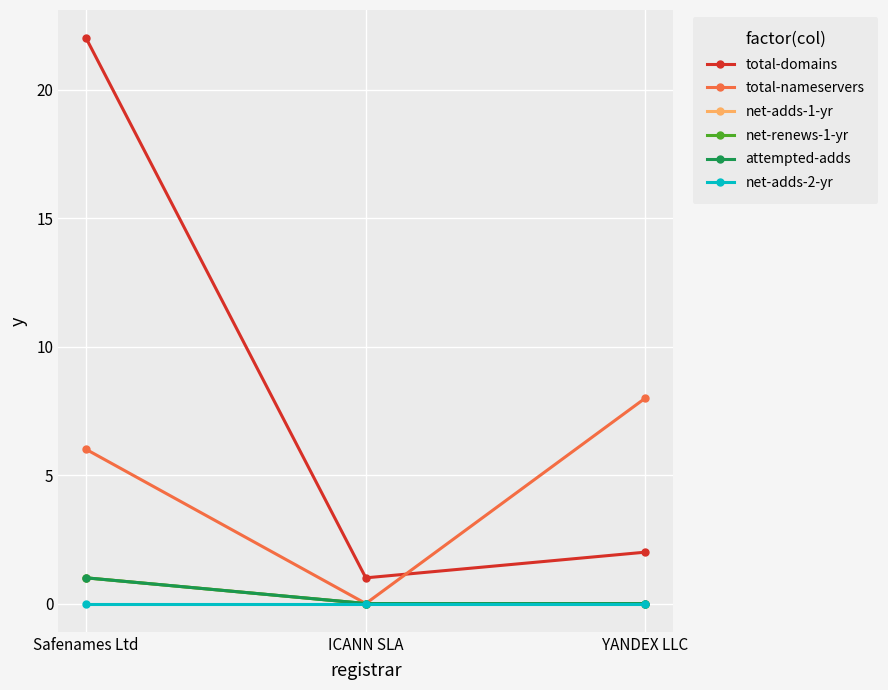

Does the chart have visible grid lines?

Yes